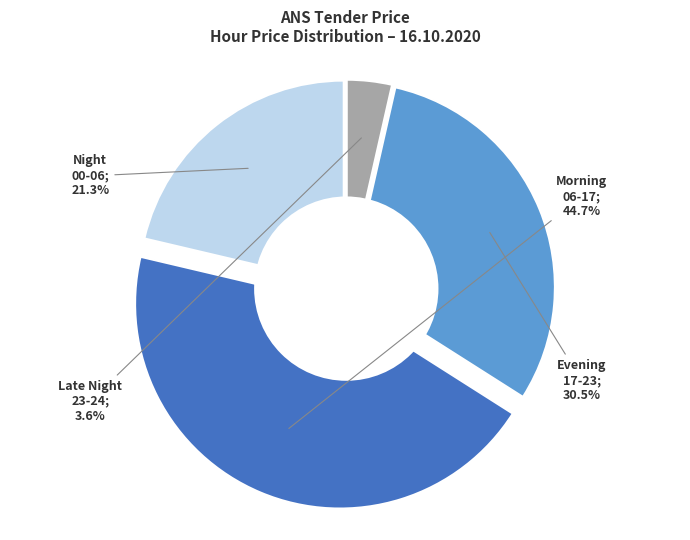

Is there a majority slice in this chart?

No